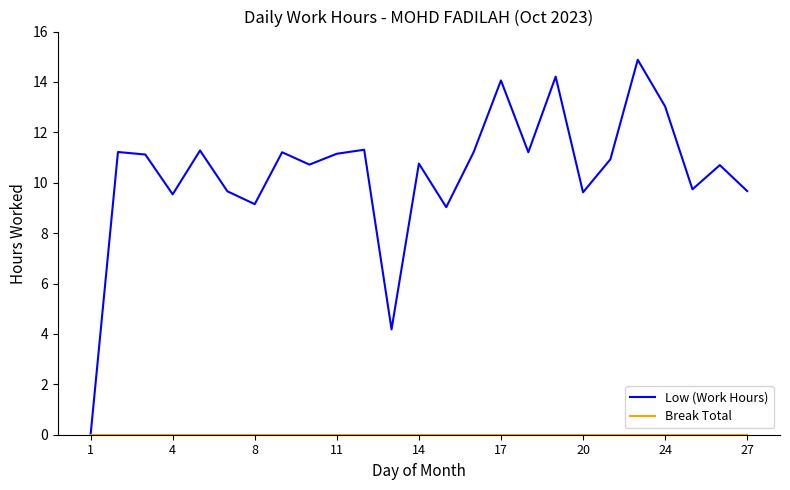

In Low (Work Hours), how many points are higher than both neighbors (excluding endpoints)?

9